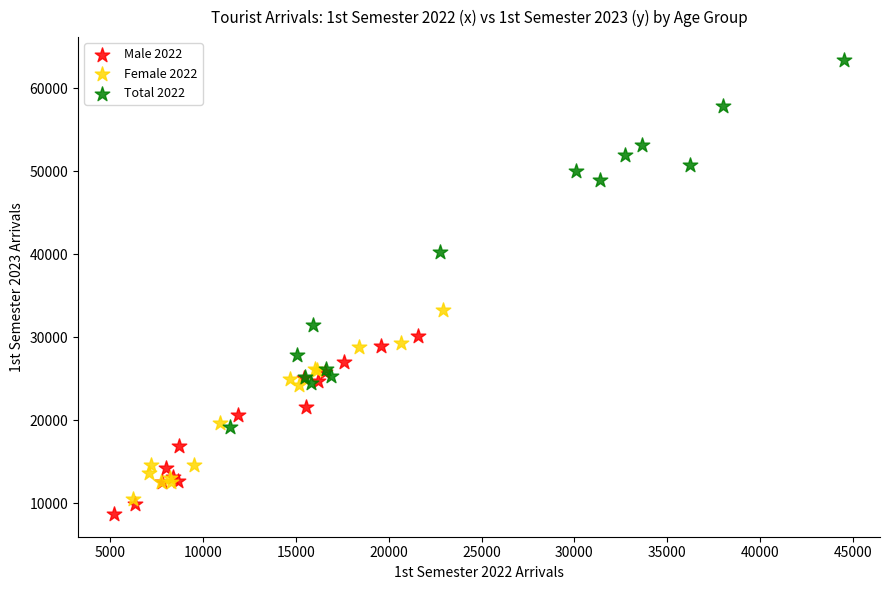

Which series has the widest spread of Y values?

Total 2022